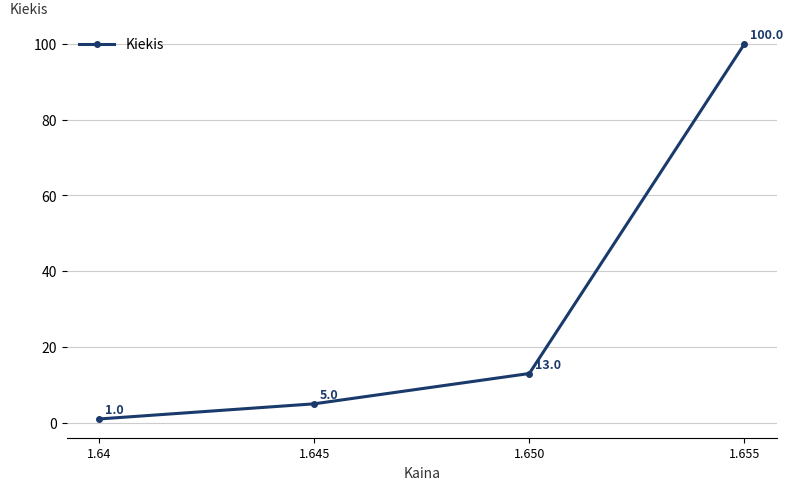

What is the difference between the values at 1.650 and 1.655?

87